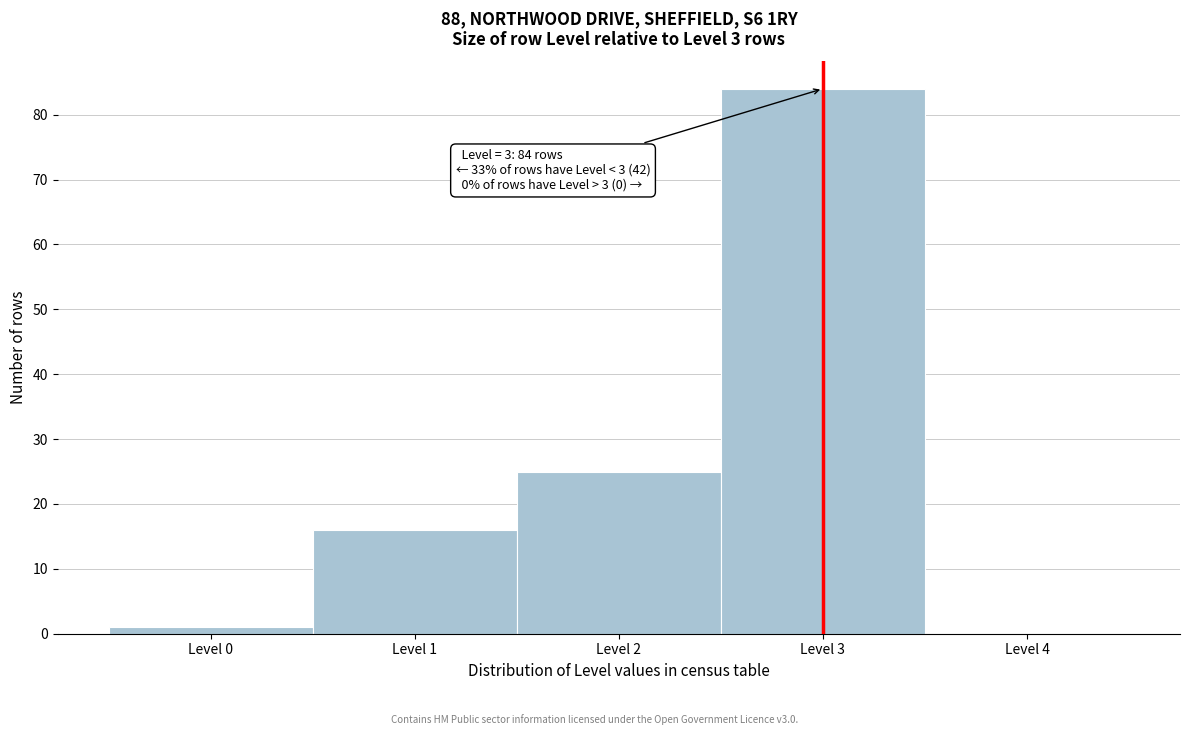

Which range on the x-axis has the tallest bar?

2.5 to 3.5